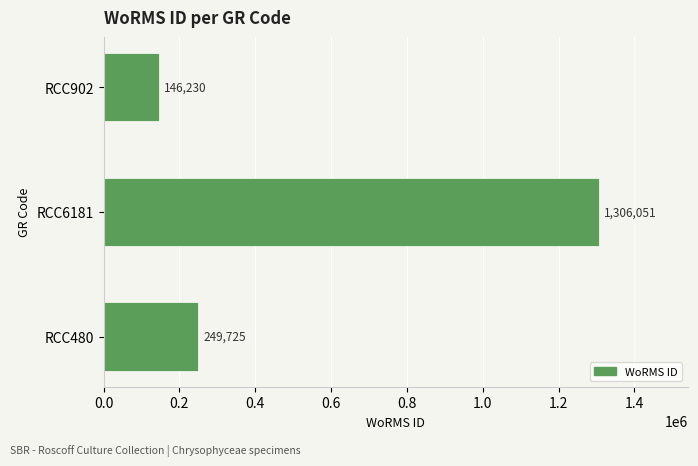

How many categories are shown in the chart?

3